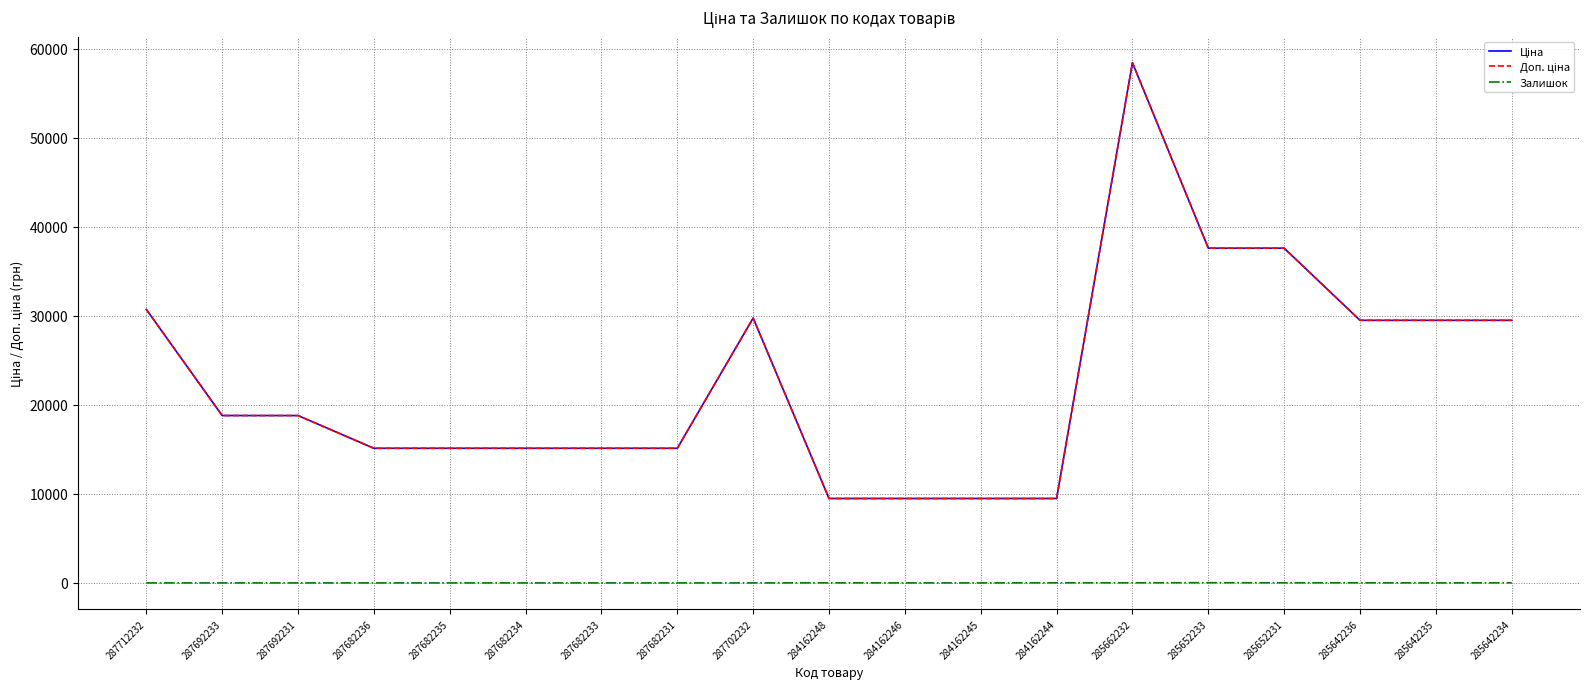

Which series has the largest total across all categories?

Ціна